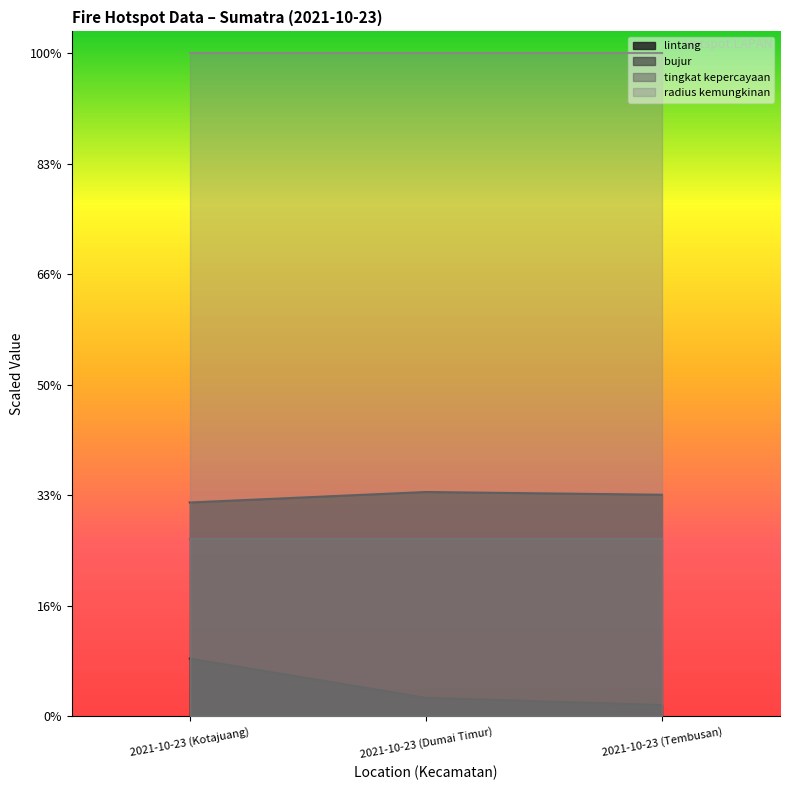

Which series changed the most between 2021-10-23 (Kotajuang) and 2021-10-23 (Tembusan)?

lintang